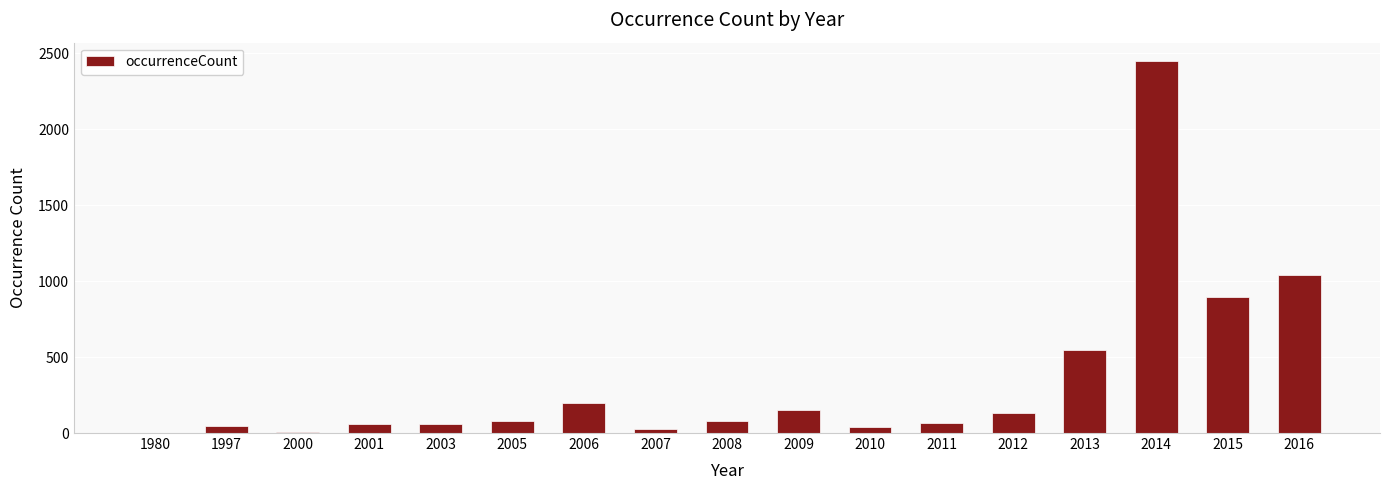

What value does the data have at 2011?

63